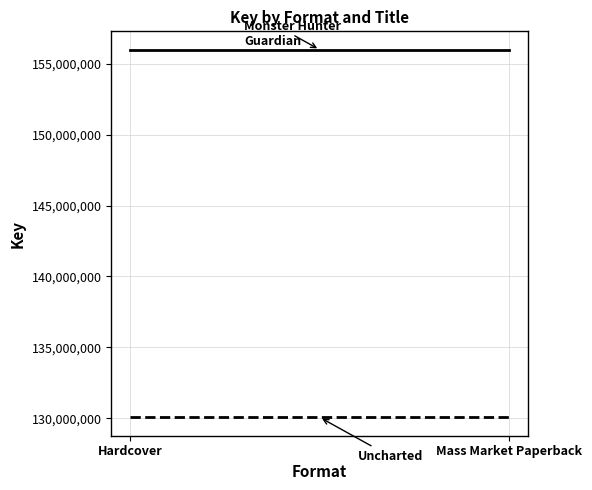

What is the average value of the Monster Hunter Guardian series?

155985245